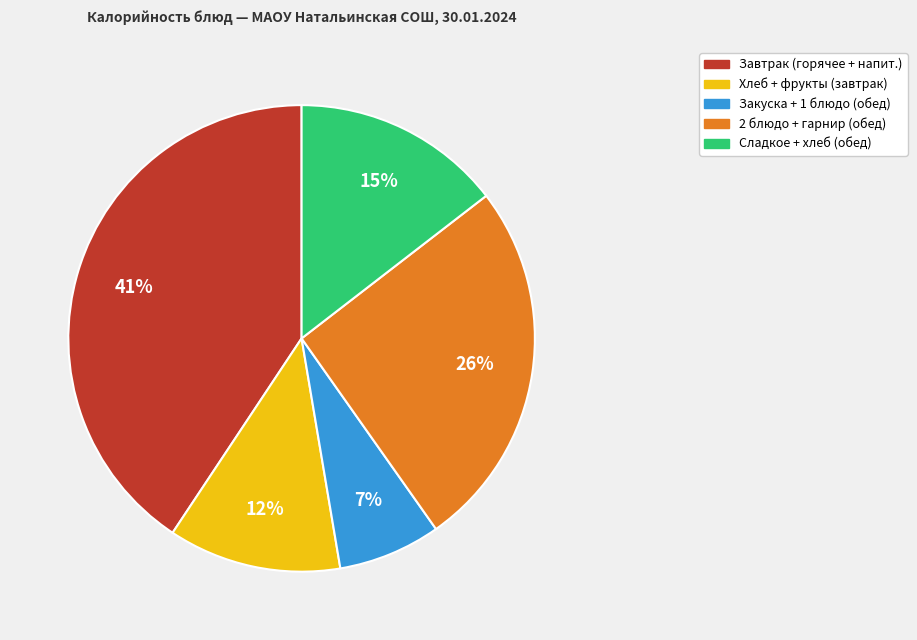

To the nearest percent, what is the average slice percentage?

20%